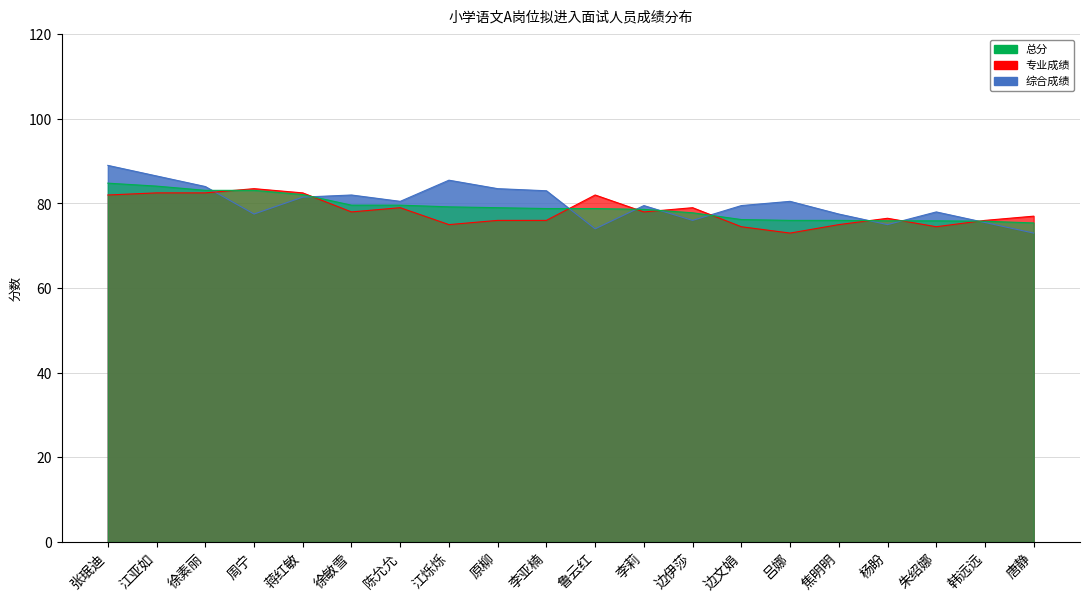

At which label does 总分 reach its peak?

张珉迪